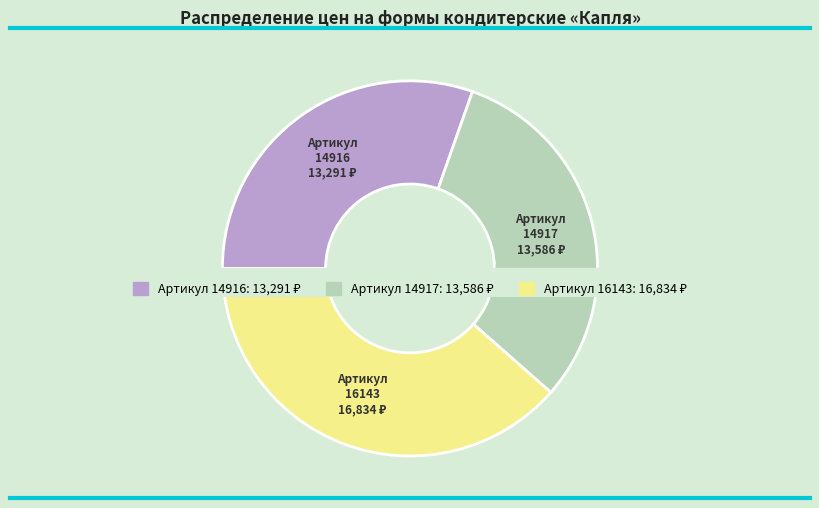

Is there any slice that represents more than half of the pie?

No